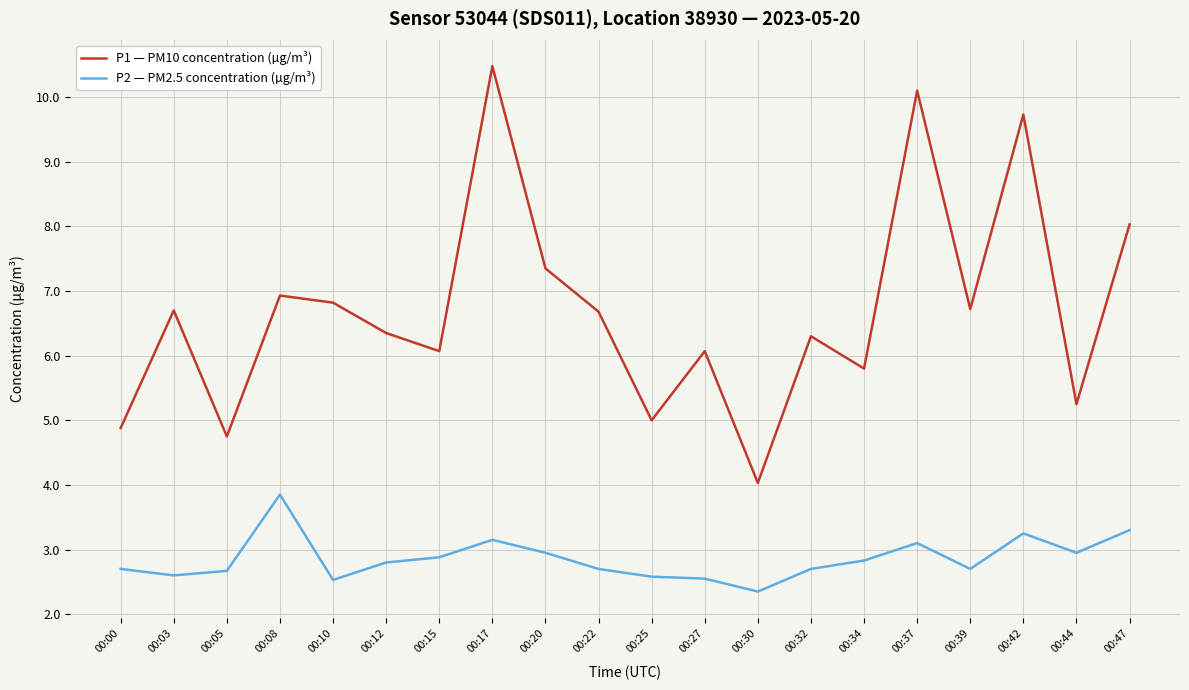

Which series changed the most between 00:17 and 00:34?

P1 — PM10 concentration (µg/m³)